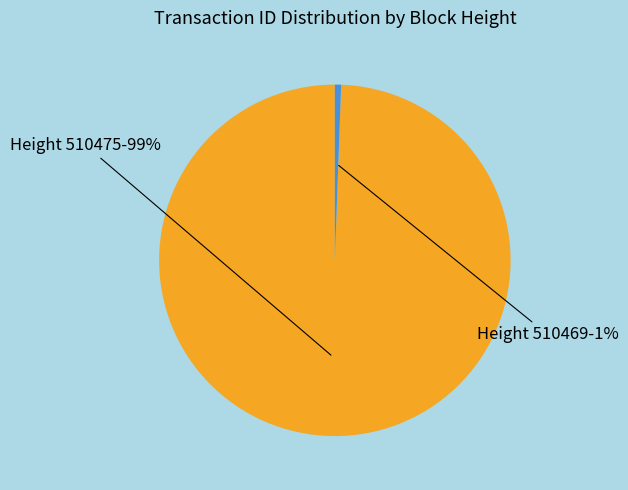

To the nearest percent, what is the average slice percentage?

50%